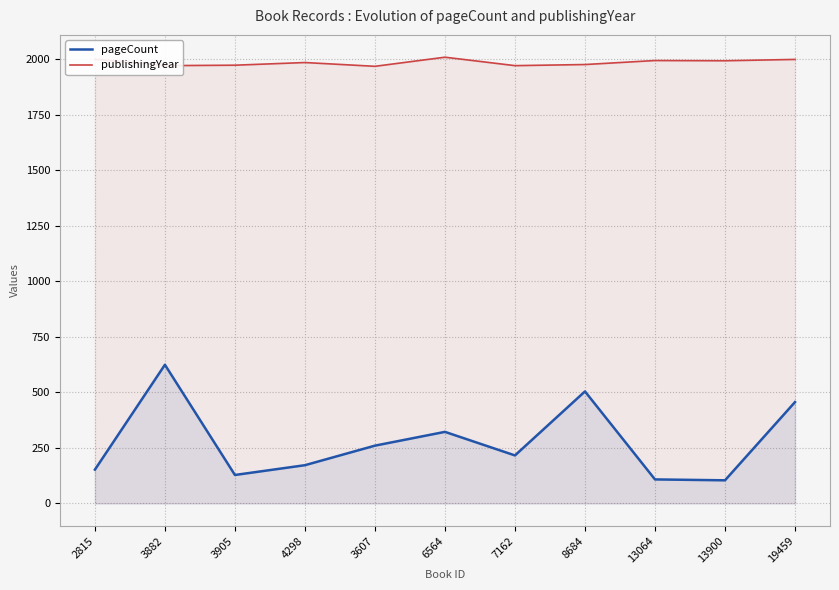

What is the minimum value for publishingYear?

1967